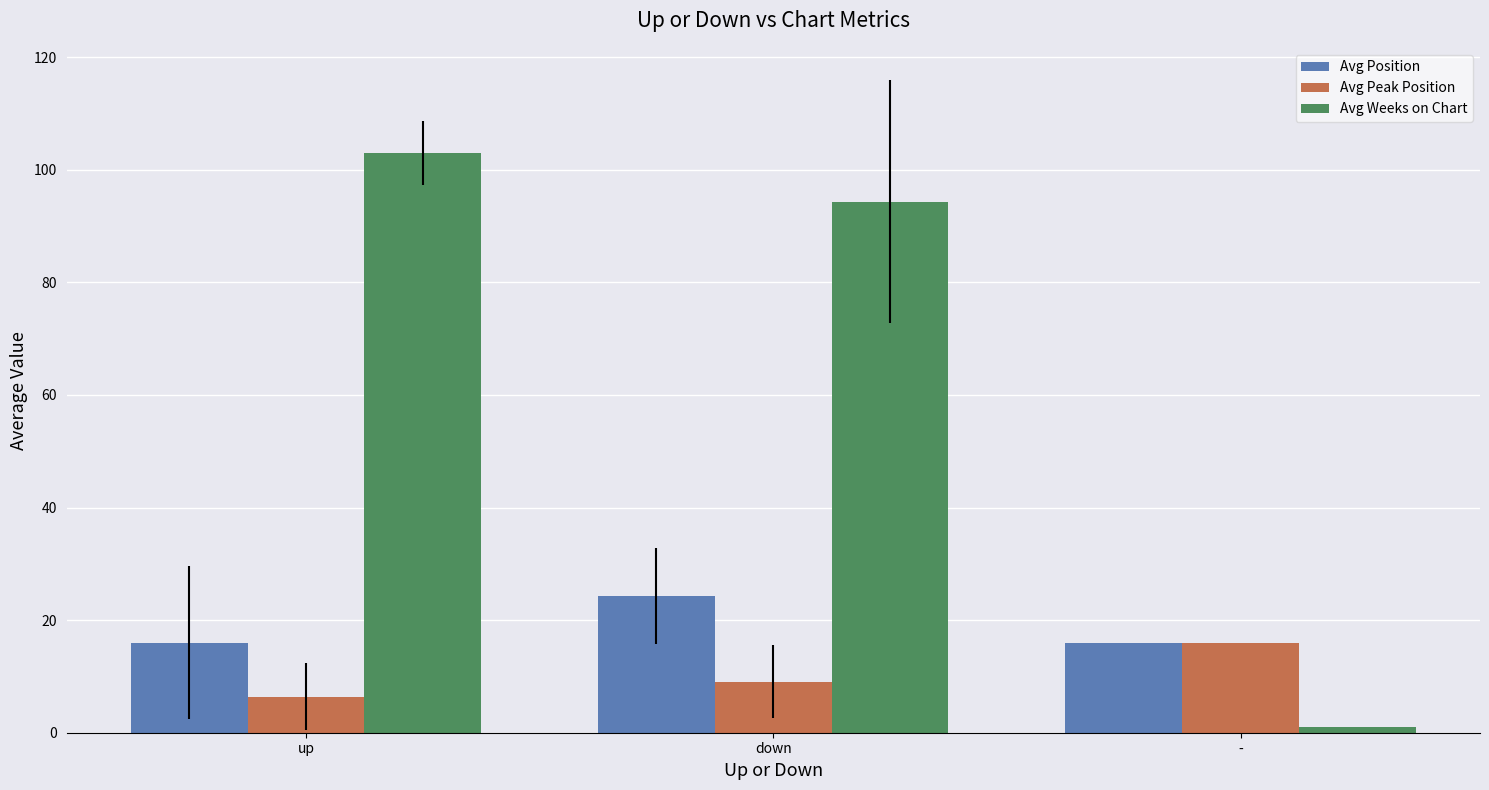

True or false: Avg Position has a value of 27.0 at up.

False